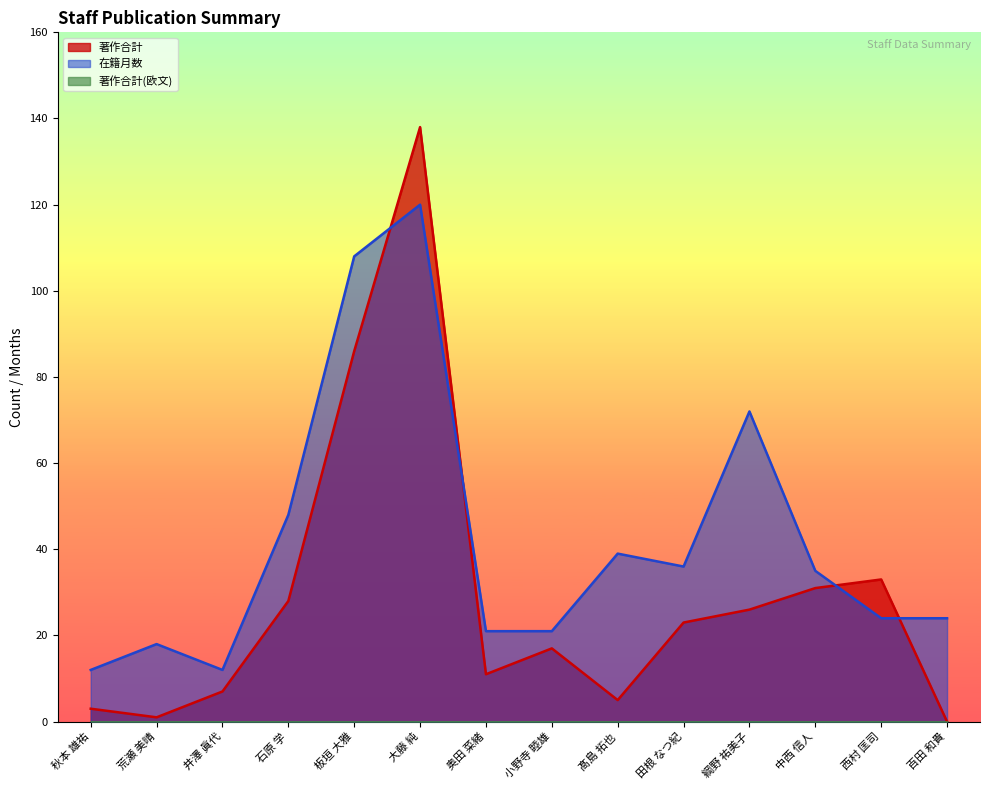

What is the sum of all 在籍月数 values?

590